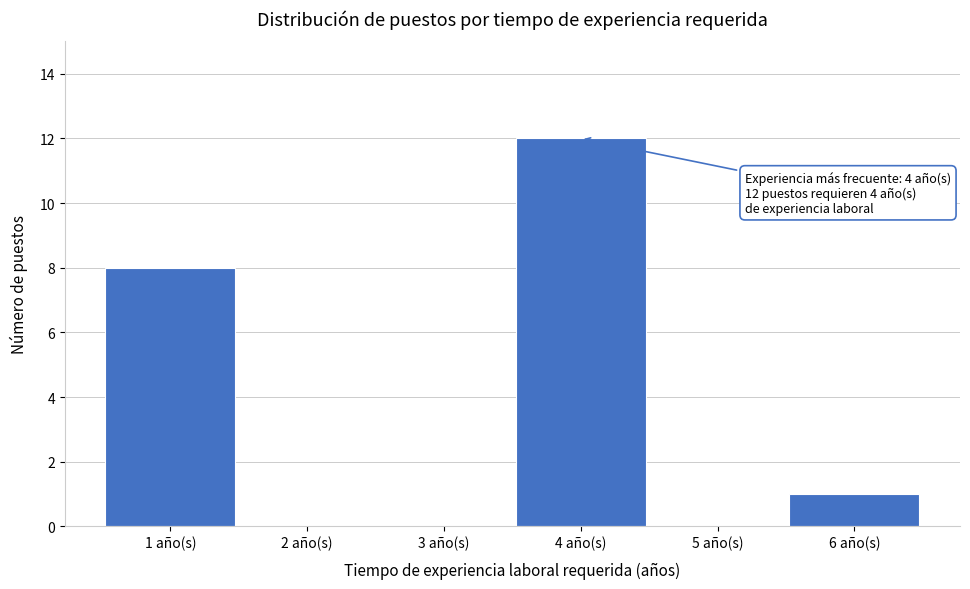

Reading left to right, list all the values displayed in this chart.

1 año(s)=8	2 año(s)=0	3 año(s)=0	4 año(s)=12	5 año(s)=0	6 año(s)=1